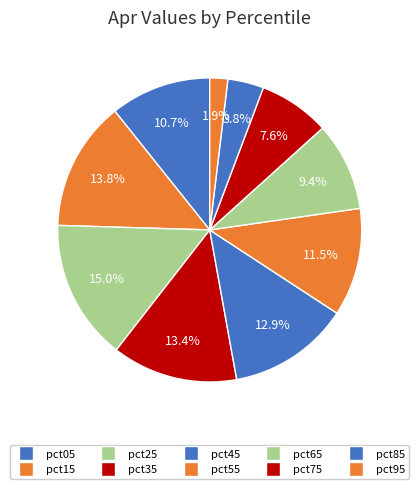

Rank the categories by value from lowest to highest.

pct95, pct85, pct75, pct65, pct05, pct55, pct45, pct35, pct15, pct25